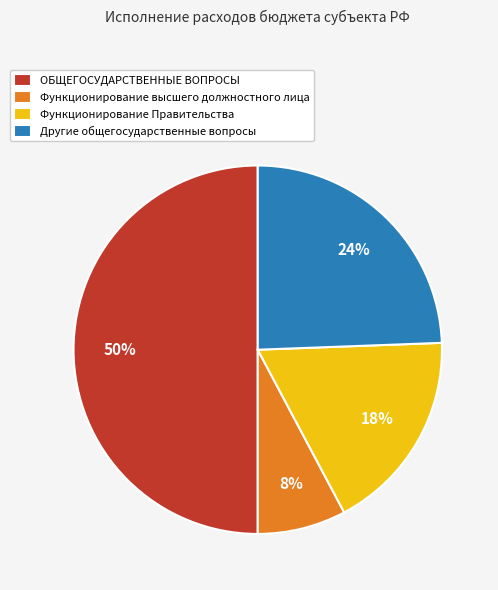

Which category has the biggest portion of the pie?

ОБЩЕГОСУДАРСТВЕННЫЕ ВОПРОСЫ